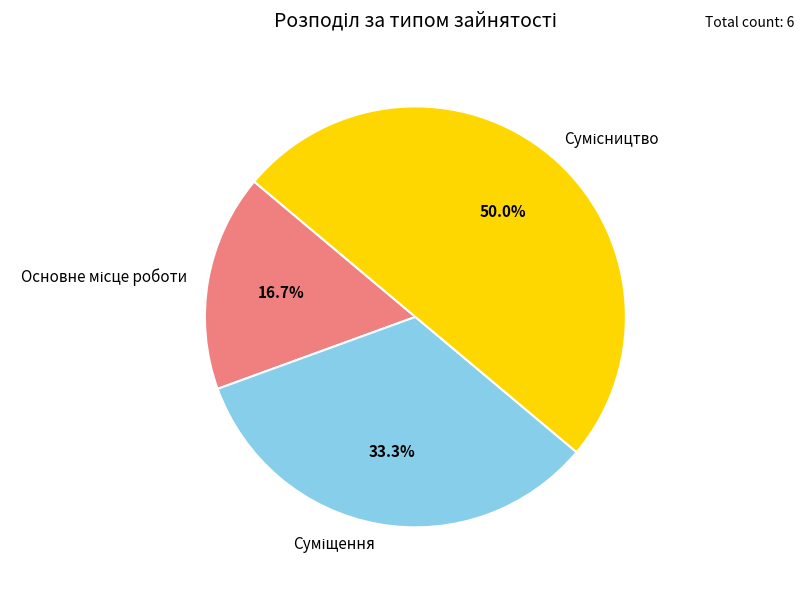

To the nearest percent, what percentage of the pie is Суміщення?

33%